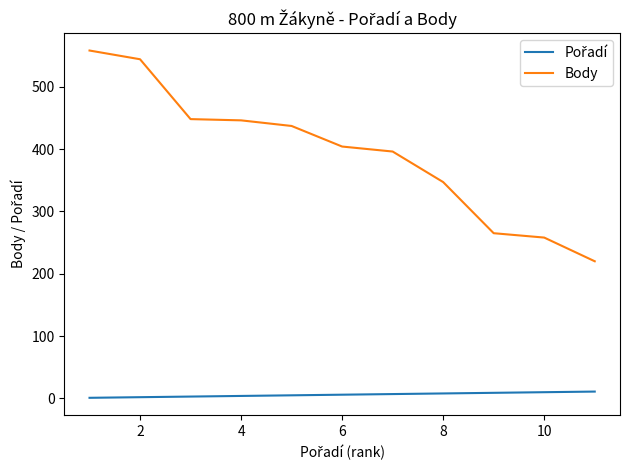

Which series has the largest total across all categories?

Body